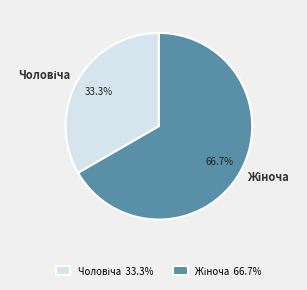

Is there a majority slice in this chart?

Yes